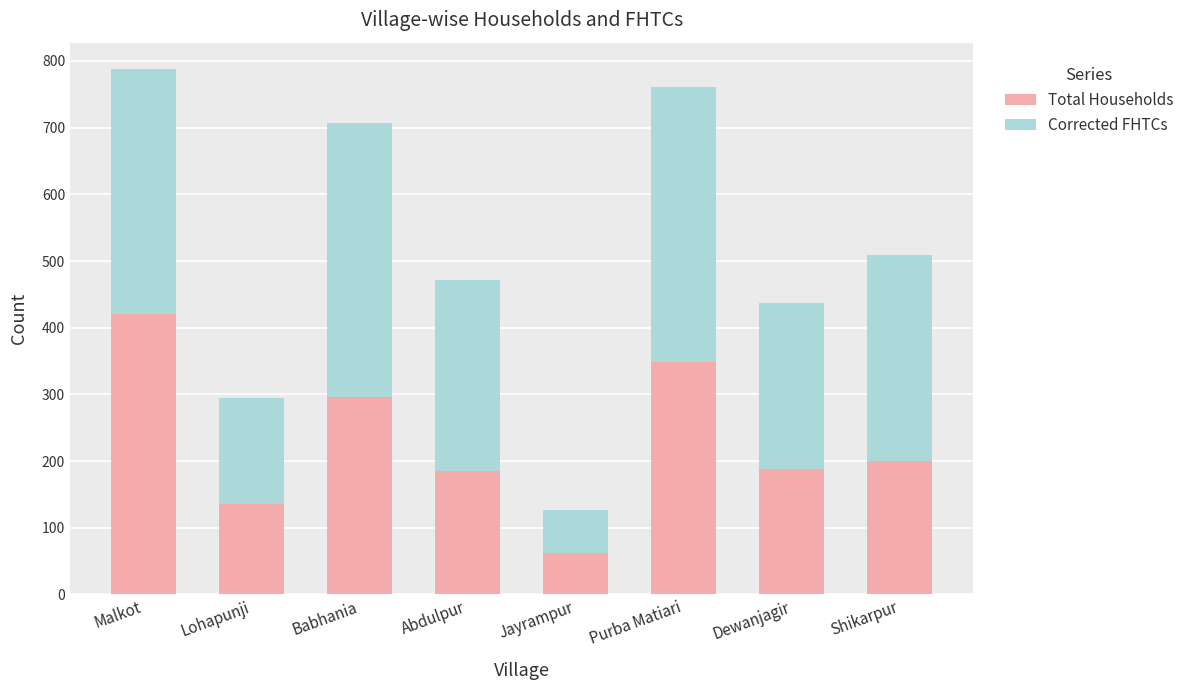

Which category has the highest value in the Total Households series?

Malkot